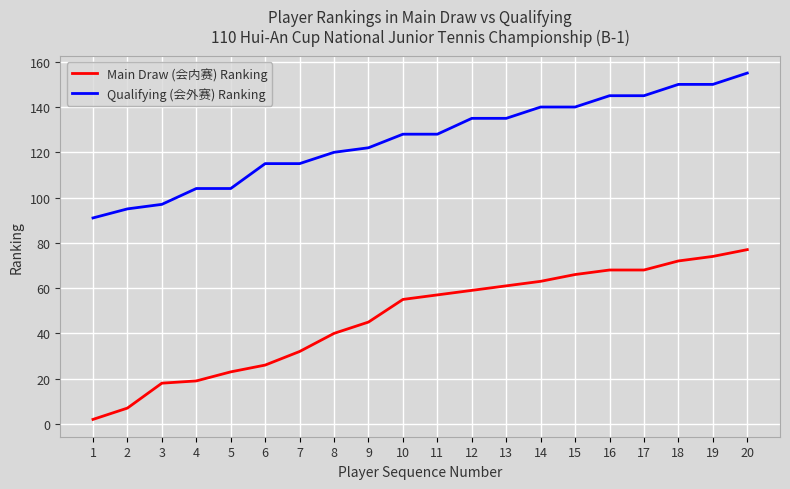

List the series in order of their overall mean, highest first.

Qualifying (会外赛) Ranking, Main Draw (会内赛) Ranking